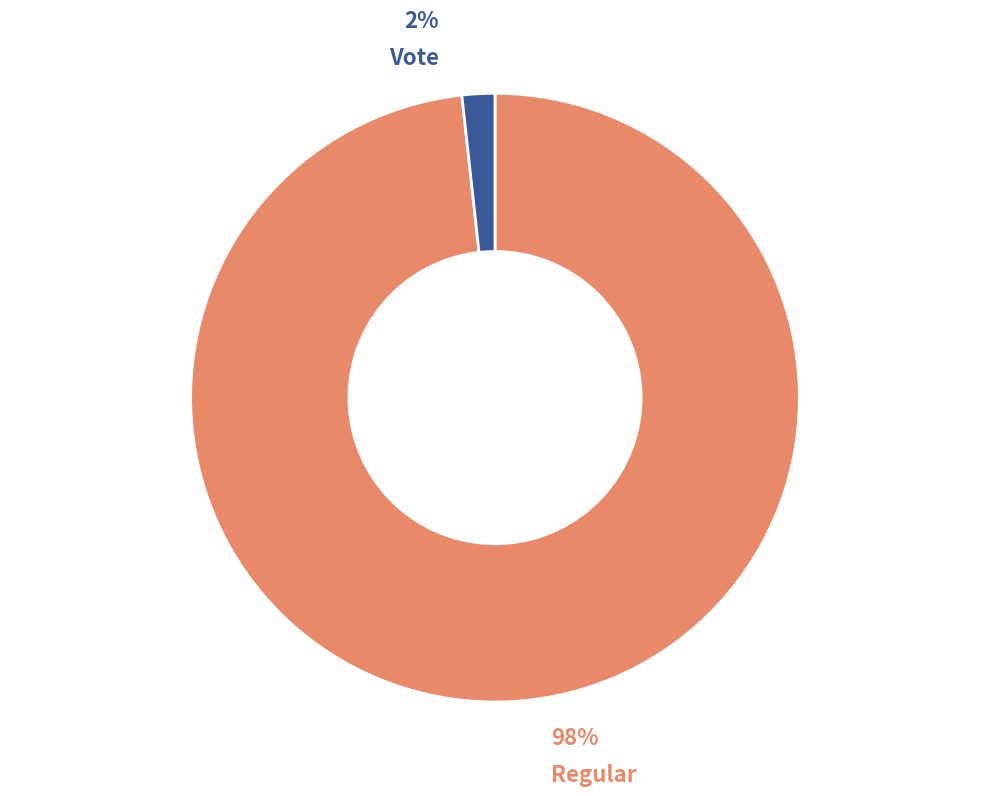

To the nearest percent, what percentage of the pie is Regular (io_index=113)?

98%